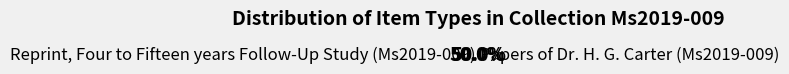

Combined, what portion of the pie is Reprint, Four to Fifteen years Follow-Up Study (Ms2019-009) and Papers of Dr. H. G. Carter (Ms2019-009)?

100.0%